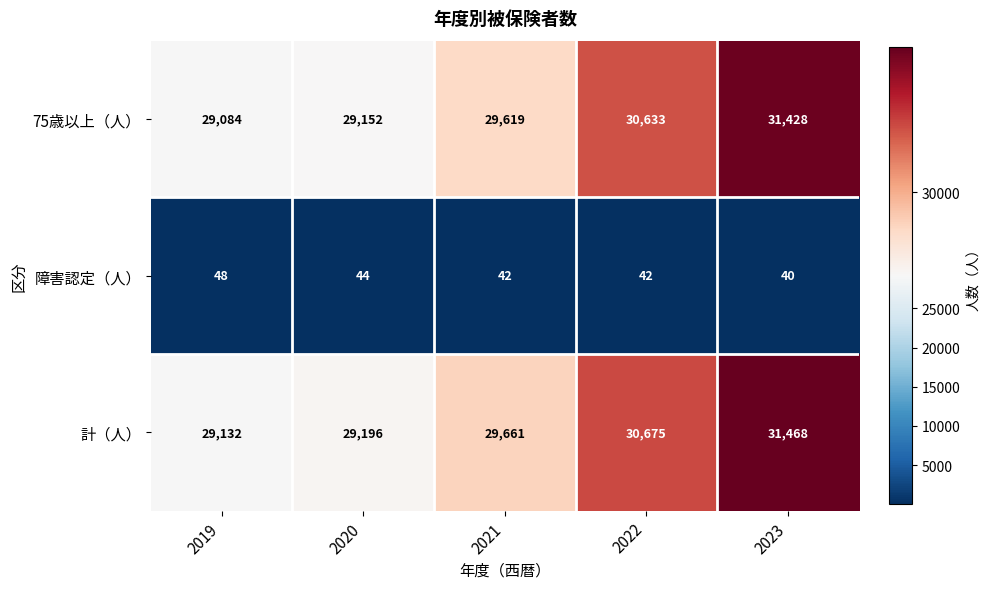

Reading left to right, what are all the values shown in this chart?

75歳以上（人）: 29084	29152	29619	30633	31428
障害認定（人）: 48	44	42	42	40
計（人）: 29132	29196	29661	30675	31468